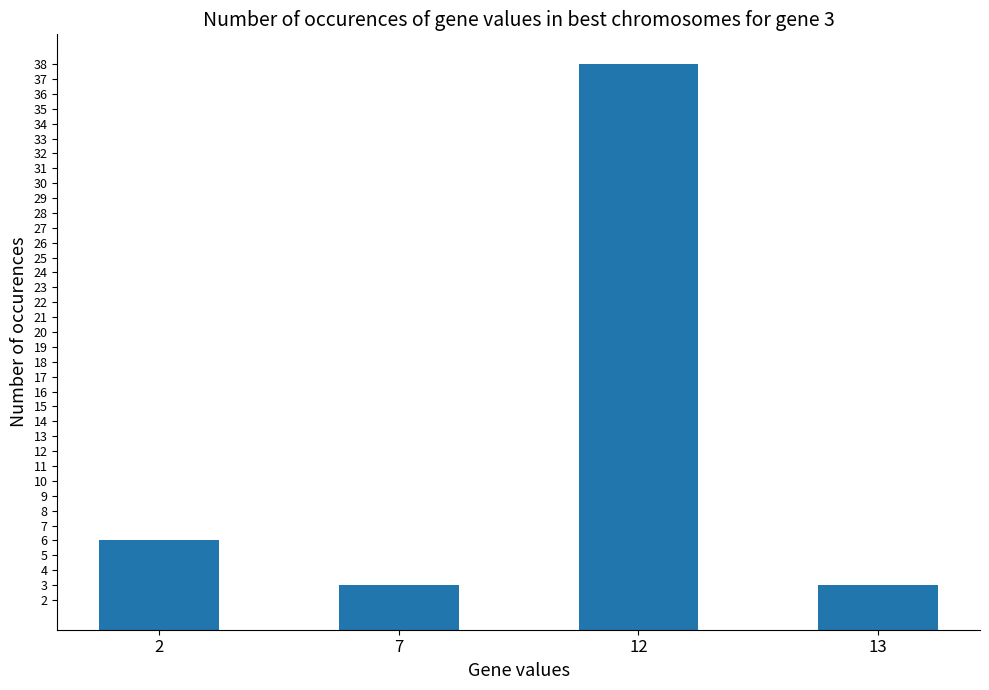

What is the change in value from 2 to 12?

+32